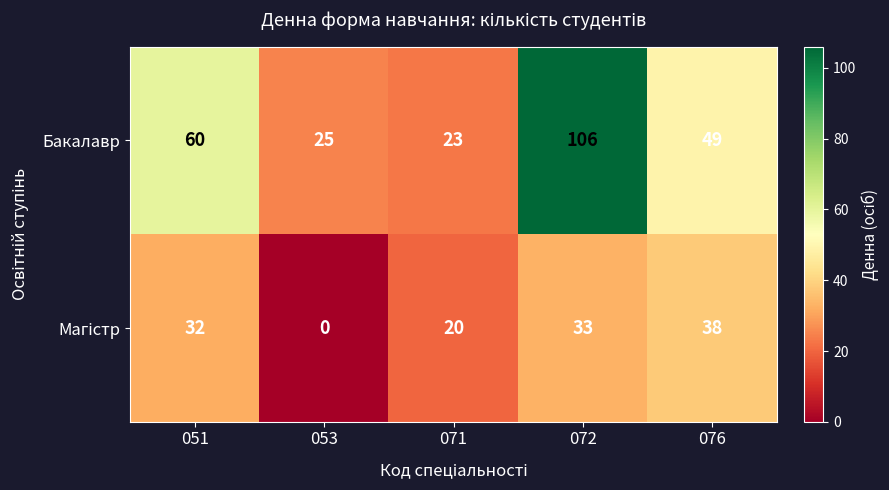

Which series has the largest range (max minus min)?

Бакалавр